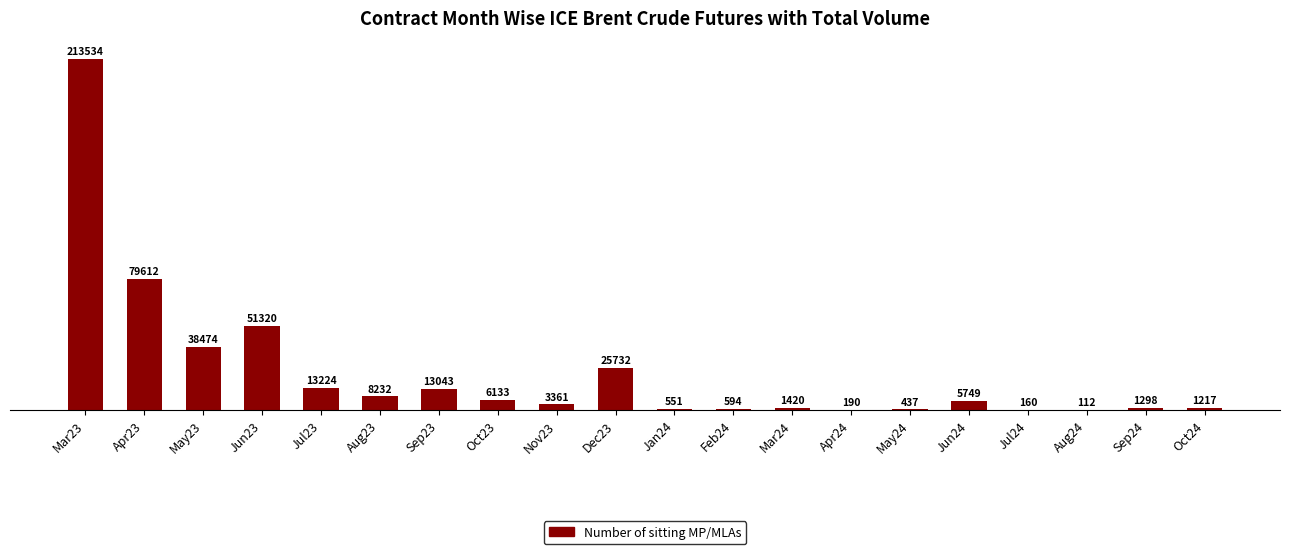

At which category does the chart reach its peak across all series?

Mar23